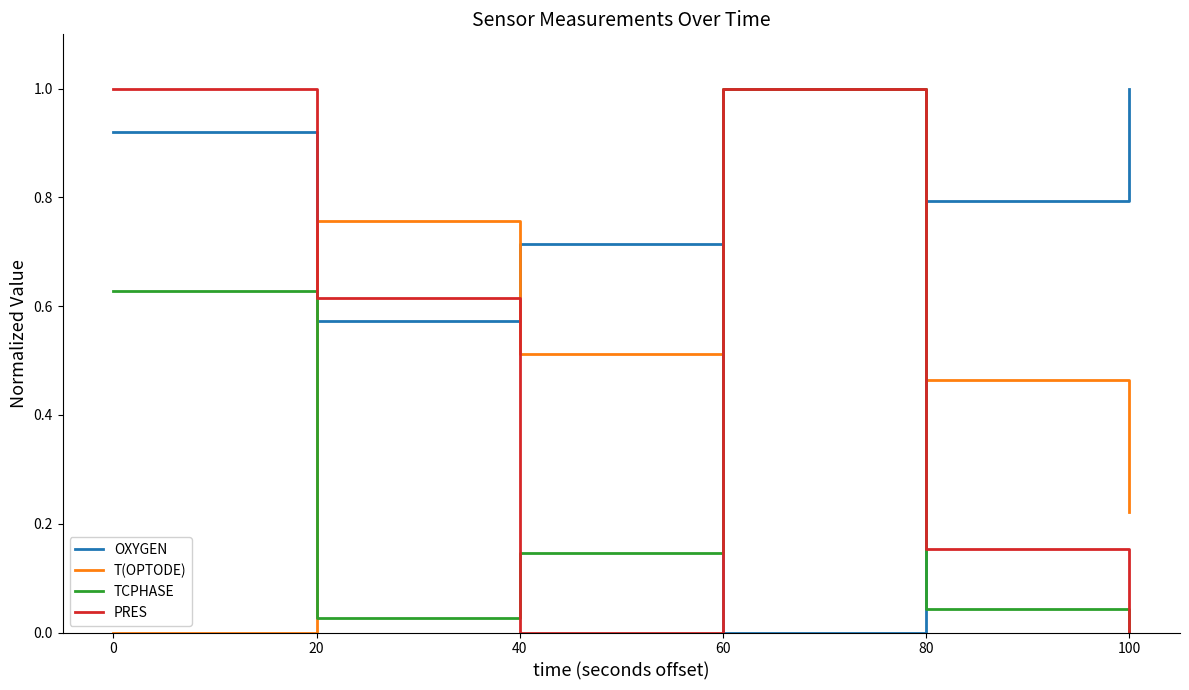

Which series has the largest total across all categories?

OXYGEN